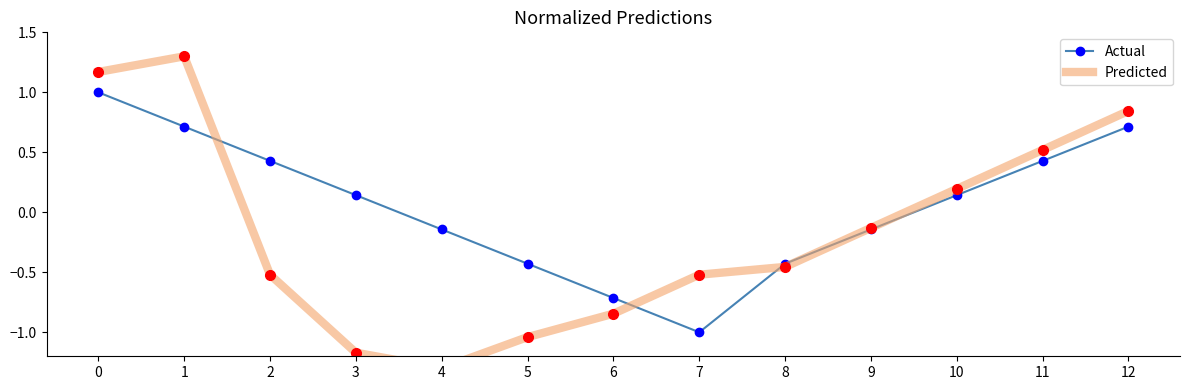

What is the value of the Actual point at the 2nd from the left?

0.7